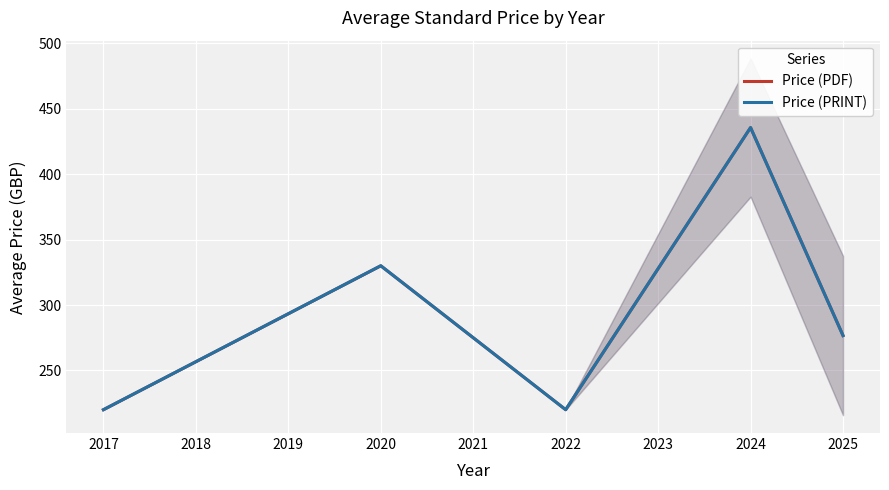

Is the value of Price (PDF) at 2017 greater than the value of Price (PRINT) at 2022?

No